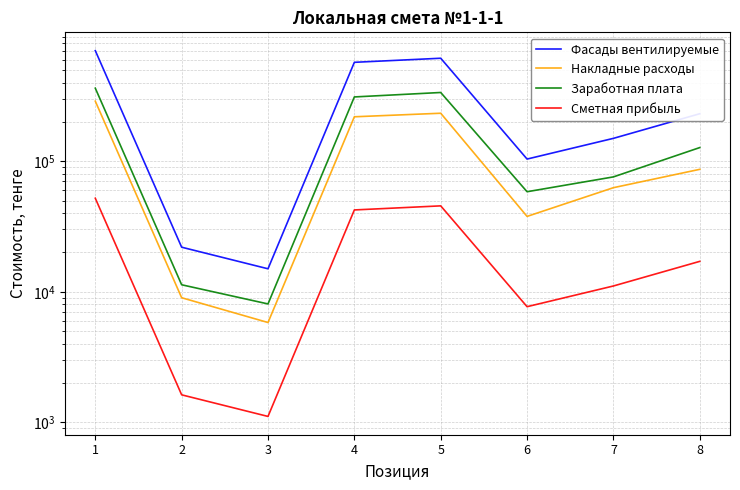

At which category does the chart reach its minimum across all series?

3